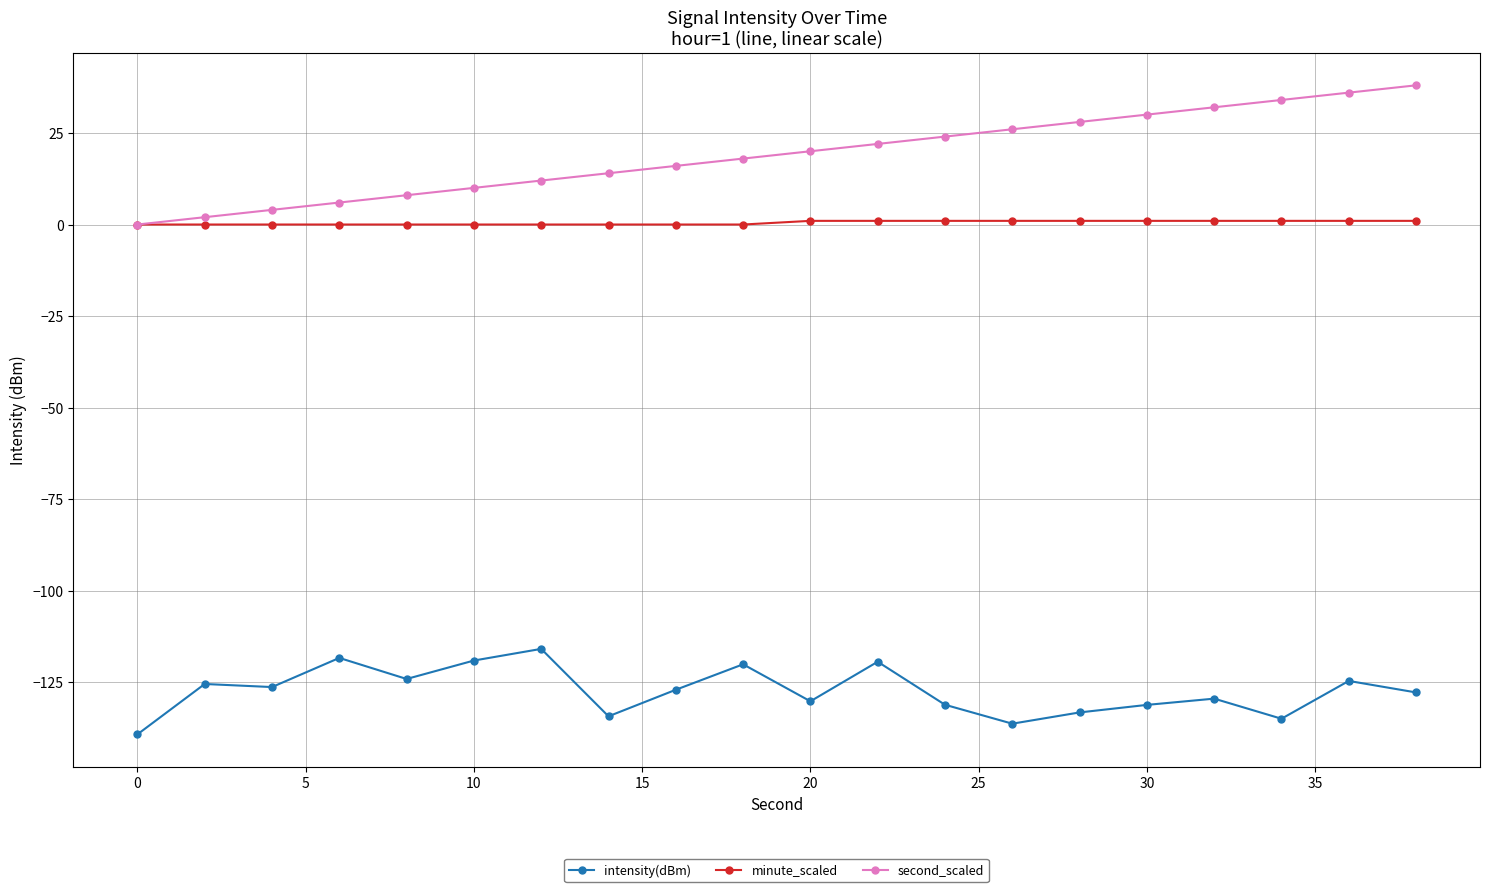

List the series in order of their peak value, lowest first.

intensity(dBm), minute_scaled, second_scaled